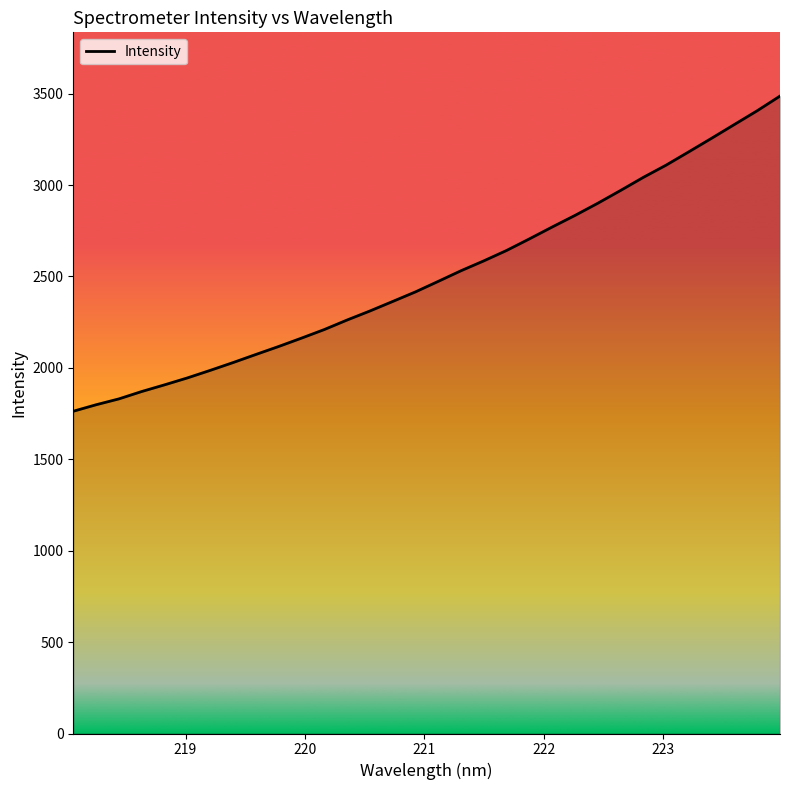

What is the difference between the maximum and minimum values?

1723.9